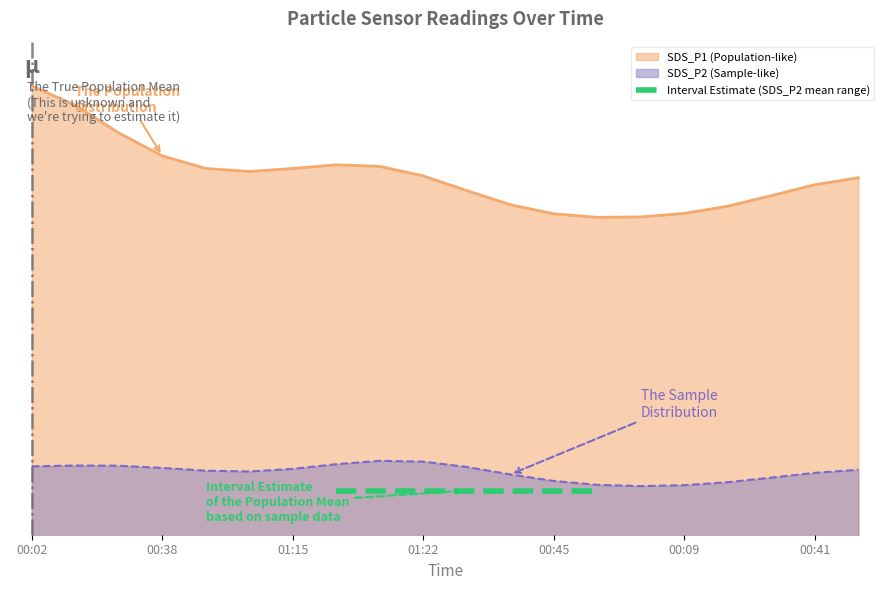

What position from the right is 00:45?

8